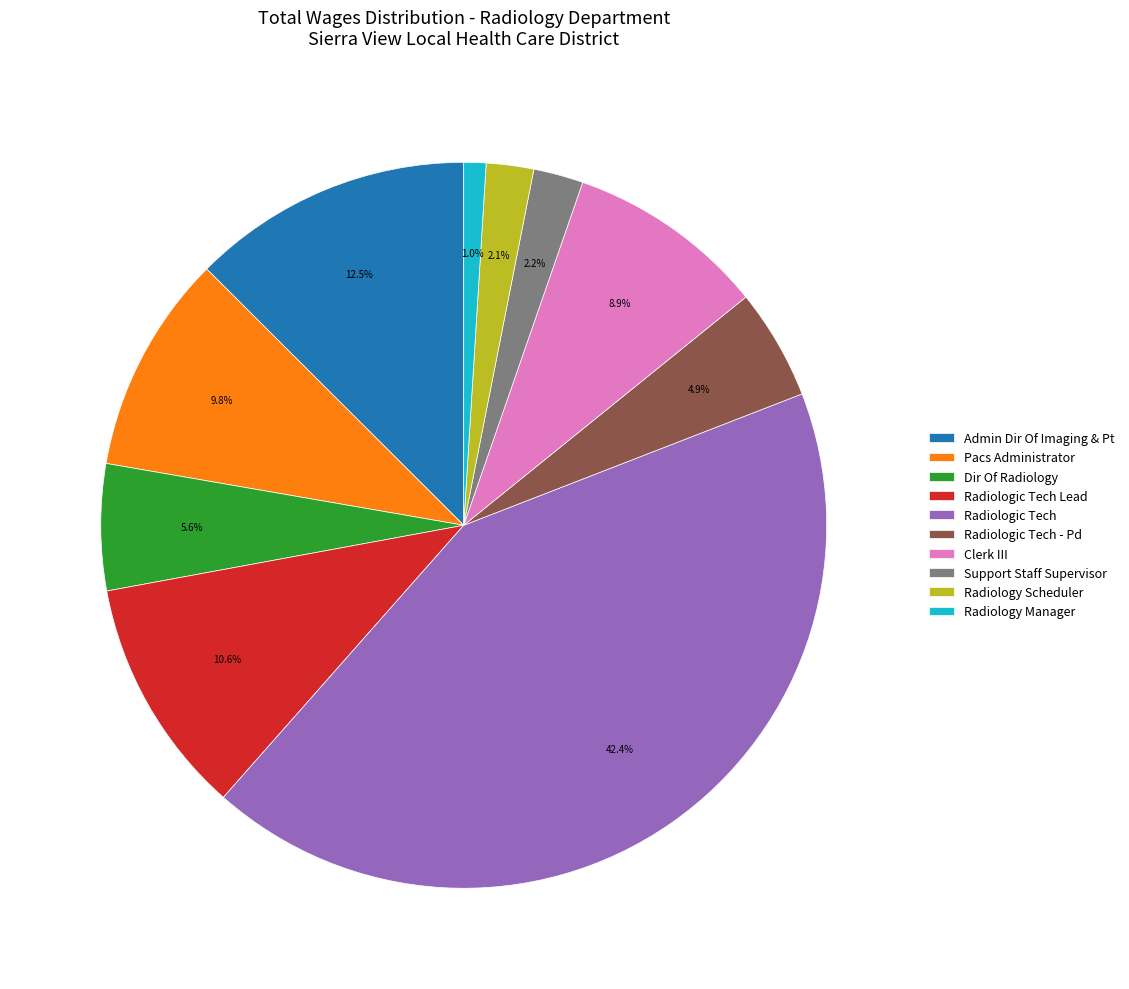

What percentage is the Radiology Scheduler slice, to the nearest percent?

2%